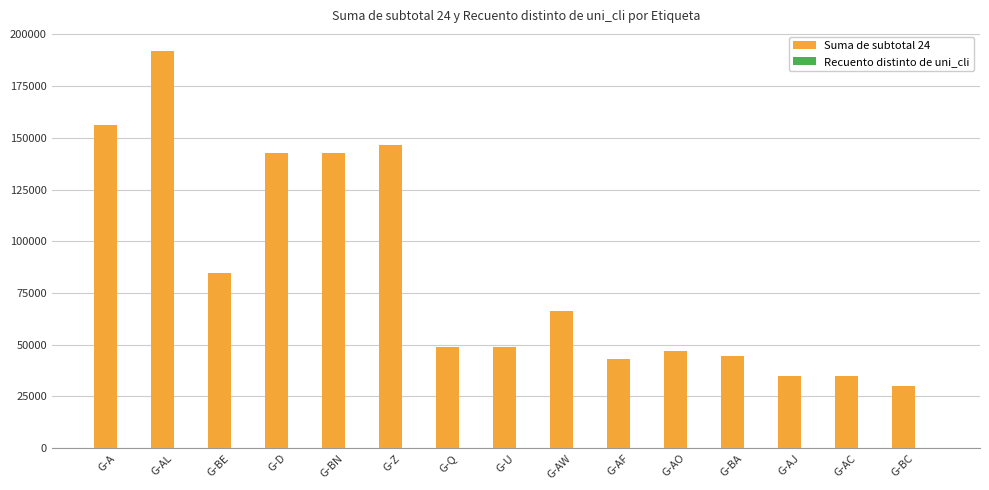

The value of Suma de subtotal 24 at G-BE is 84639.6. True or false?

True